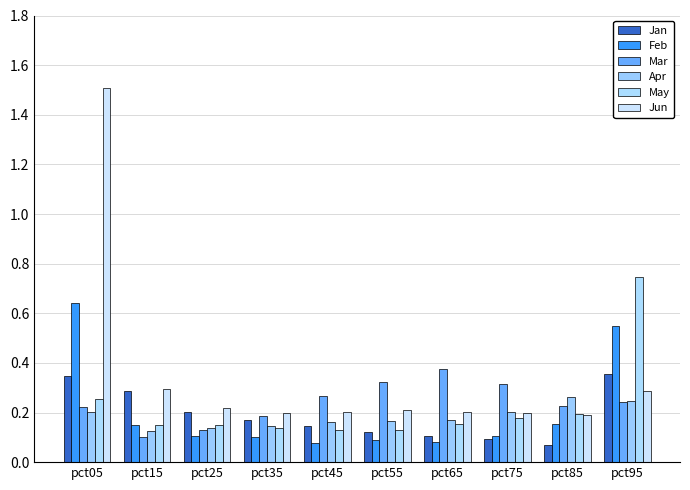

How many groups of bars are there?

10